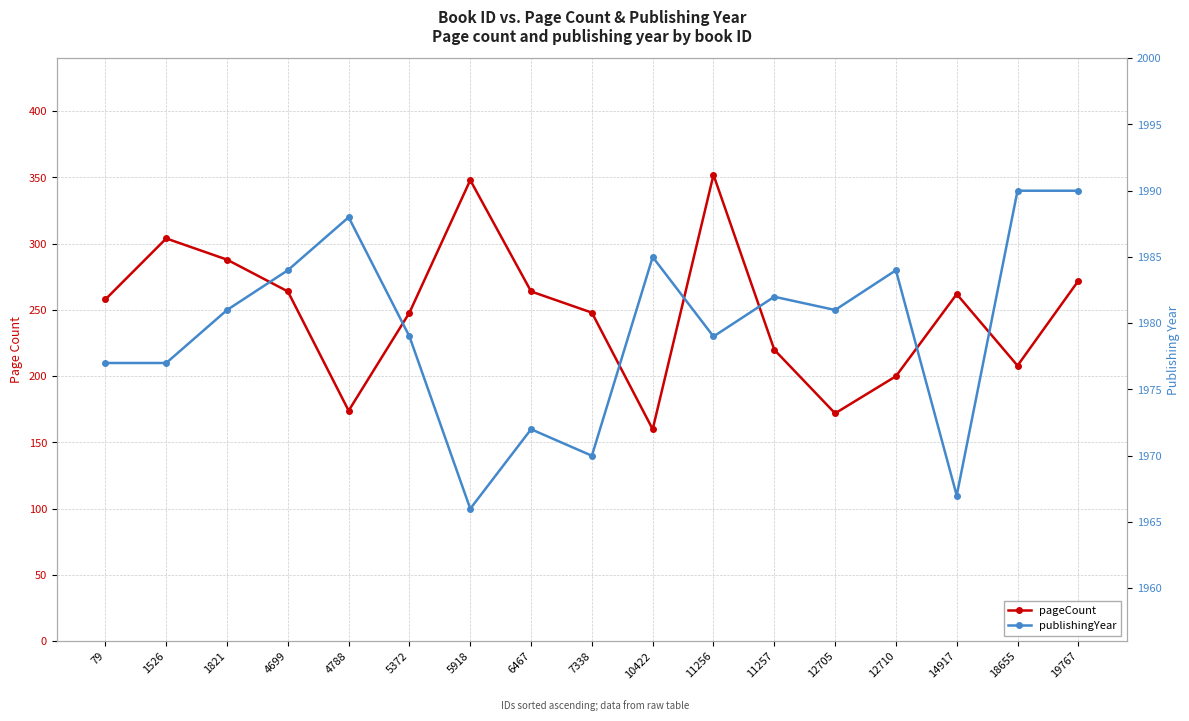

Reading left to right, list all the values displayed in this chart.

pageCount: 258	304	288	264	174	248	348	264	248	160	352	220	172	200	262	208	272
publishingYear: 1977	1977	1981	1984	1988	1979	1966	1972	1970	1985	1979	1982	1981	1984	1967	1990	1990